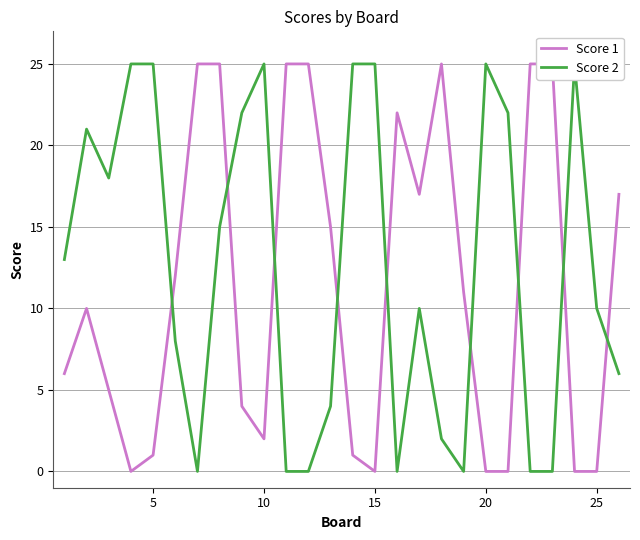

Rank the series by their average value, from highest to lowest.

Score 2, Score 1